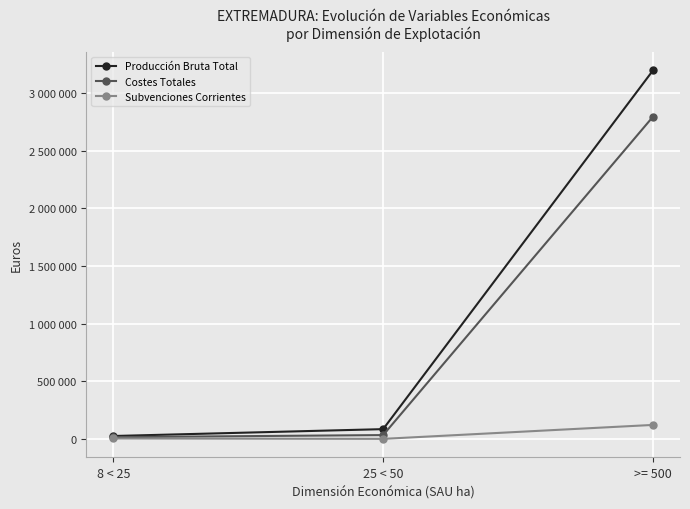

What is the sum of the Costes Totales values at >= 500 and 8 < 25?

2809250